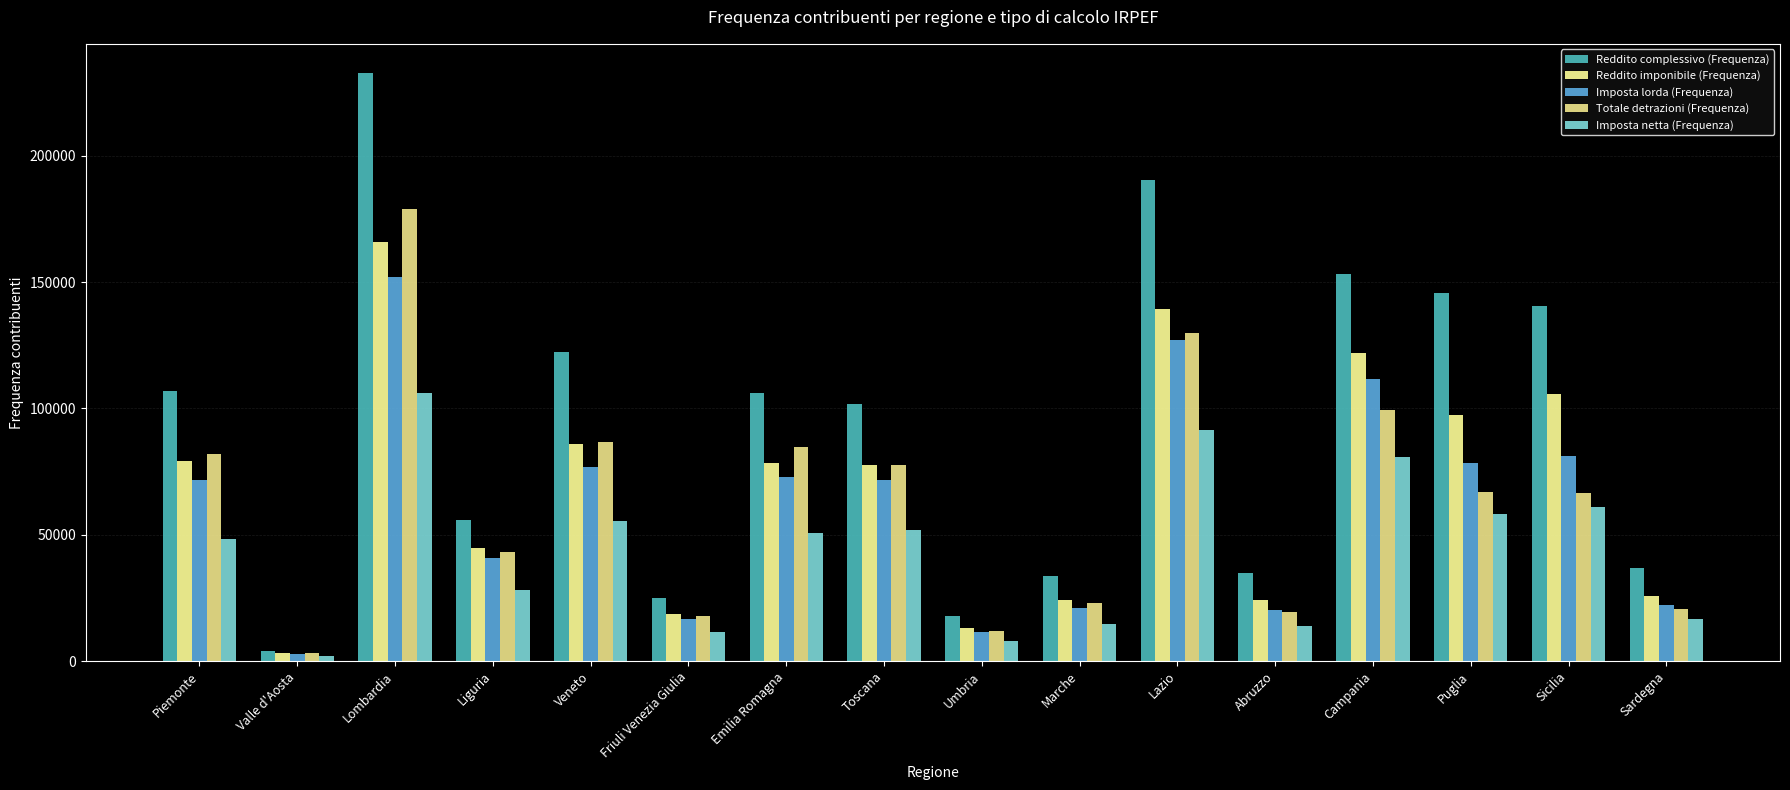

What is the total value across all series at Veneto?

427826